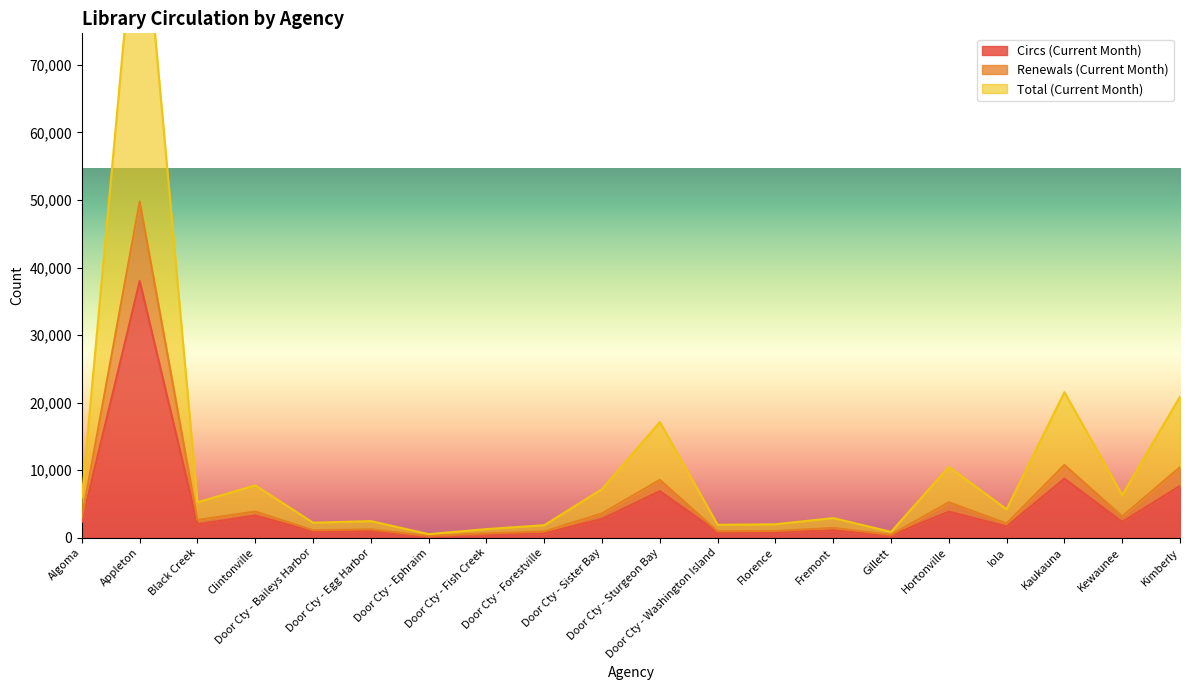

How many categories are shown in the chart?

20